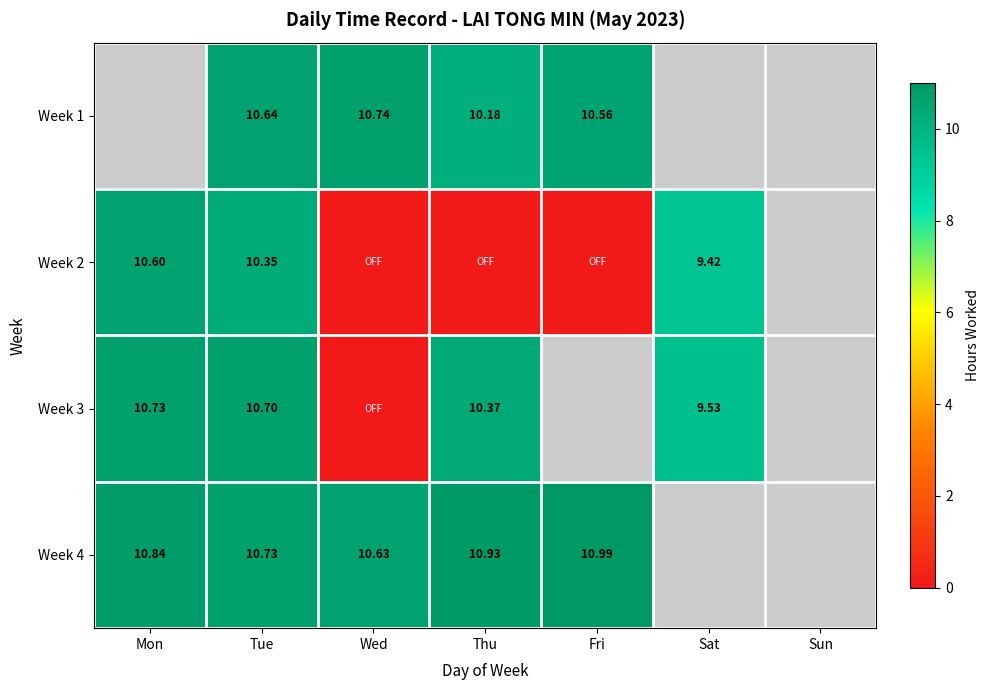

The Week 1 series shows -0.3 at Sun. True or false?

False